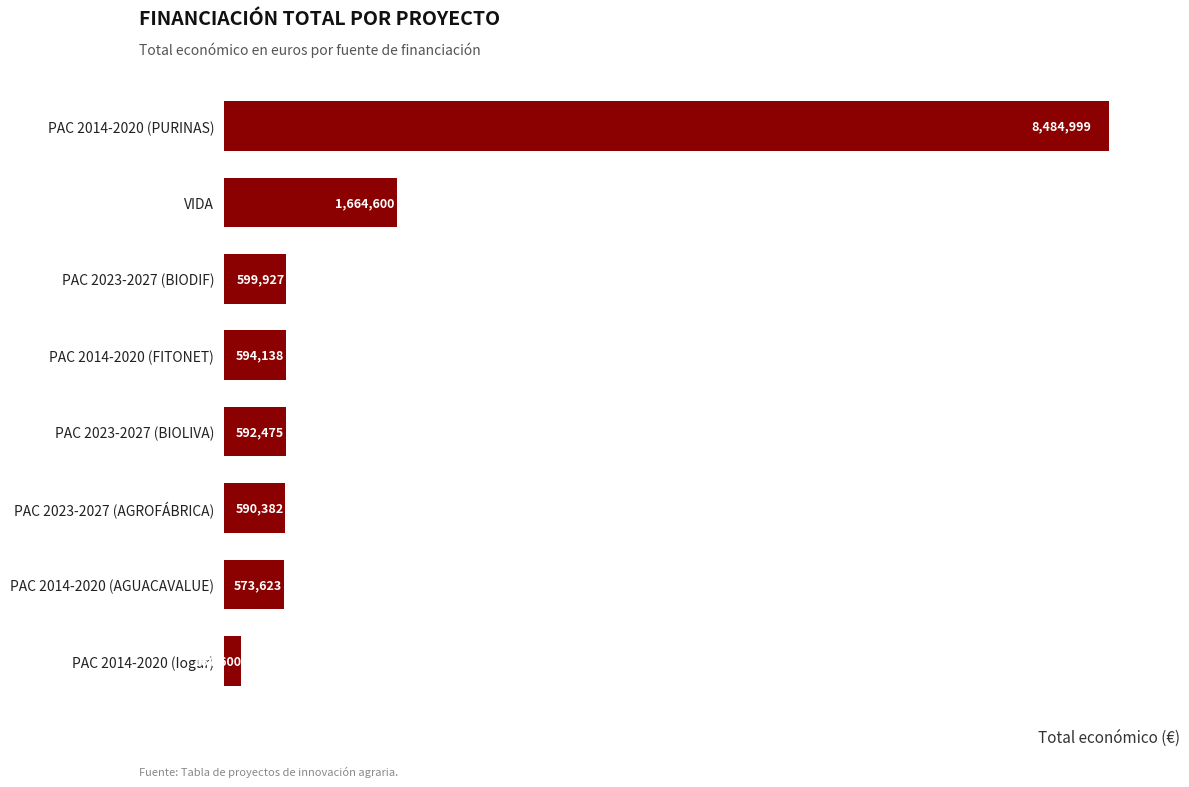

What is the maximum value shown in the chart?

8484999